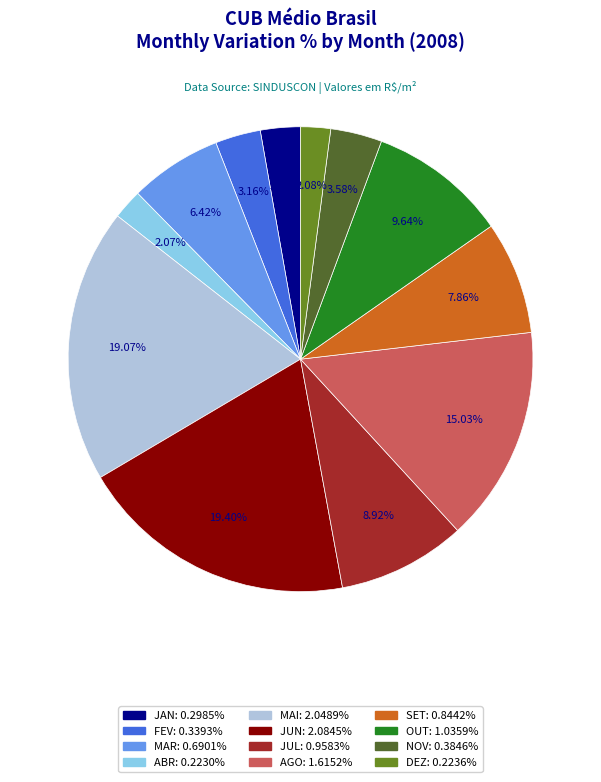

To the nearest percent, what portion does OUT represent?

10%